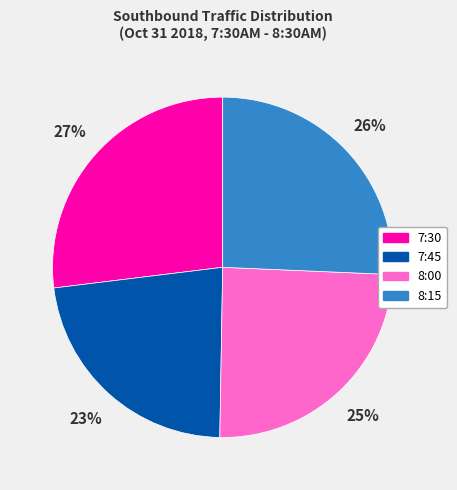

To the nearest percent, what is the average slice percentage?

25%